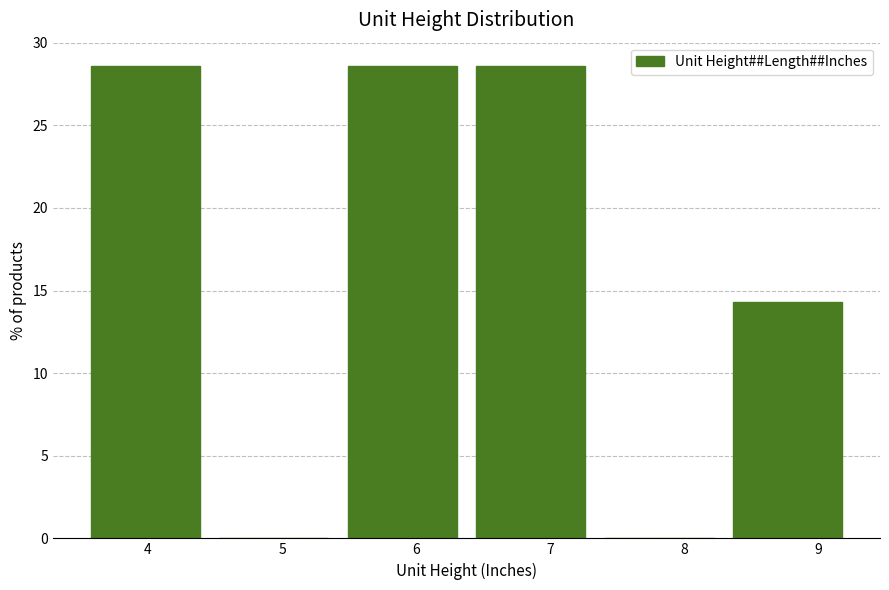

What is the height of the bar covering 3.5 to 4.5 on the x-axis? Neither the bar edges nor the heights are printed on the chart, so give them approximately, as read against the axes.

28.5